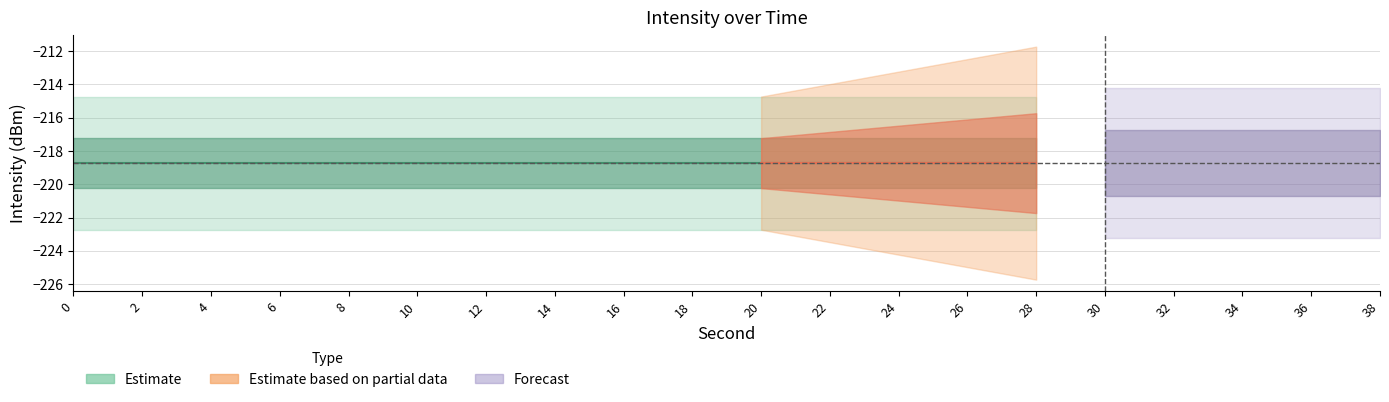

Rank the categories by minute_values value from lowest to highest.

0, 2, 4, 6, 8, 10, 12, 14, 16, 18, 20, 22, 24, 26, 28, 30, 32, 34, 36, 38